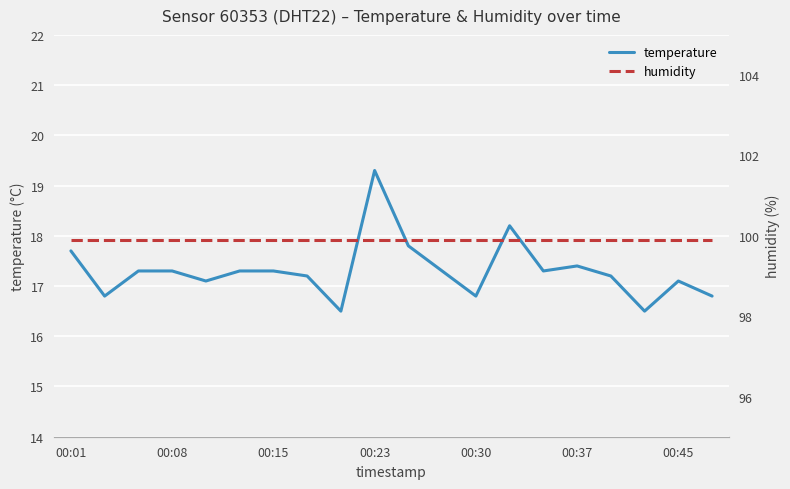

At which label does temperature first exceed 17?

00:01